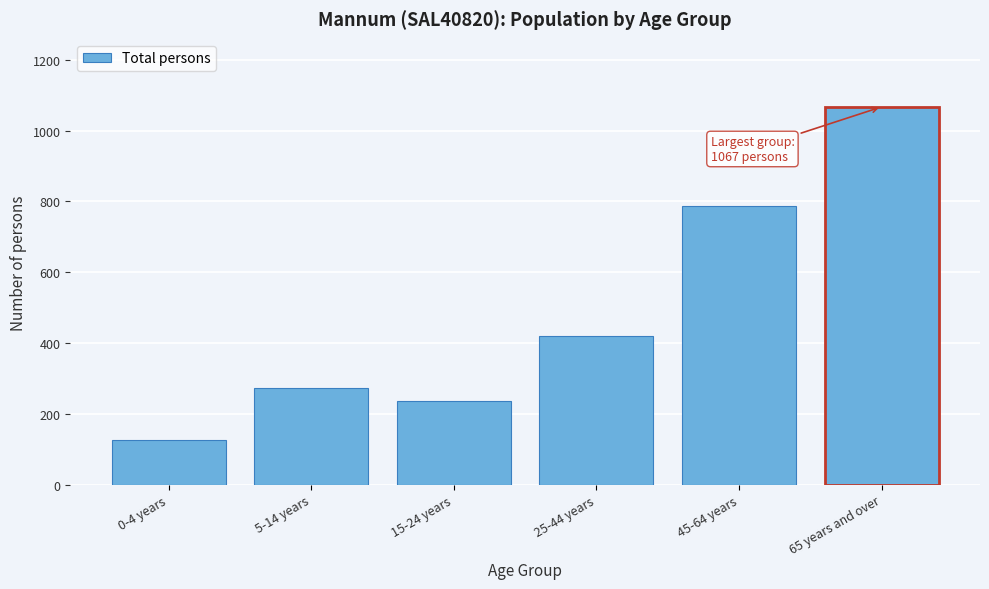

Reading left to right, list all the values displayed in this chart.

0-4 years=127	5-14 years=273	15-24 years=237	25-44 years=421	45-64 years=786	65 years and over=1067